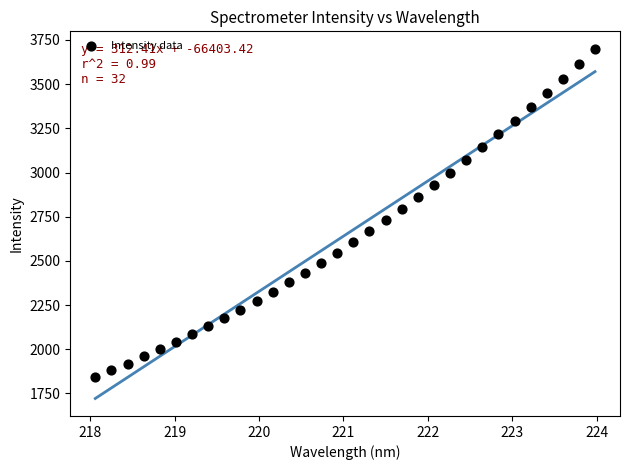

What is the range of X values (max minus min)?

5.9